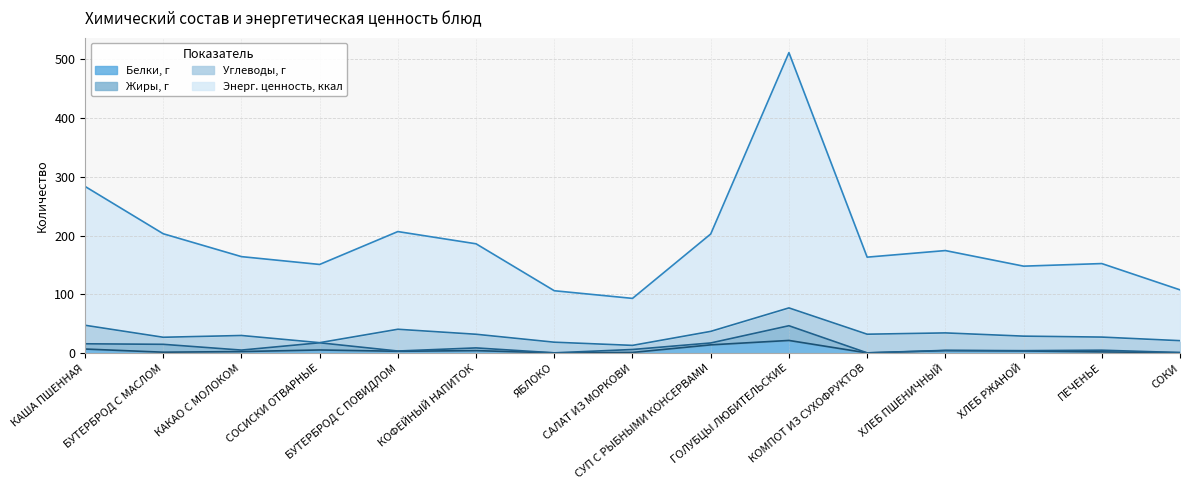

List the labels in order of Энерг. ценность, ккал value, largest first.

ГОЛУБЦЫ ЛЮБИТЕЛЬСКИЕ, КАША ПШЕННАЯ, БУТЕРБРОД С ПОВИДЛОМ, БУТЕРБРОД С МАСЛОМ, СУП С РЫБНЫМИ КОНСЕРВАМИ, КОФЕЙНЫЙ НАПИТОК, ХЛЕБ ПШЕНИЧНЫЙ, КАКАО С МОЛОКОМ, КОМПОТ ИЗ СУХОФРУКТОВ, ПЕЧЕНЬЕ, СОСИСКИ ОТВАРНЫЕ, ХЛЕБ РЖАНОЙ, СОКИ, ЯБЛОКО, САЛАТ ИЗ МОРКОВИ